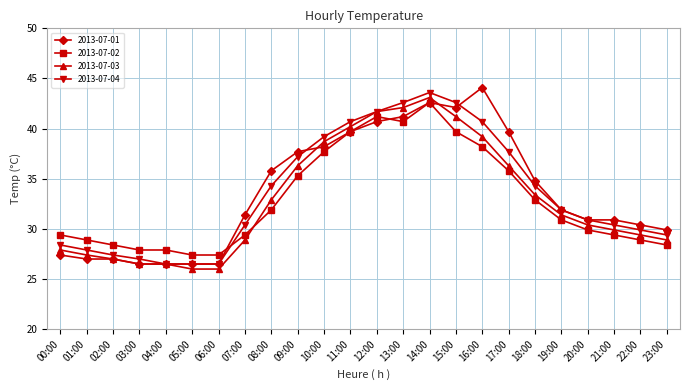

True or false: 2013-07-04 has more than 0 interior local peaks.

True